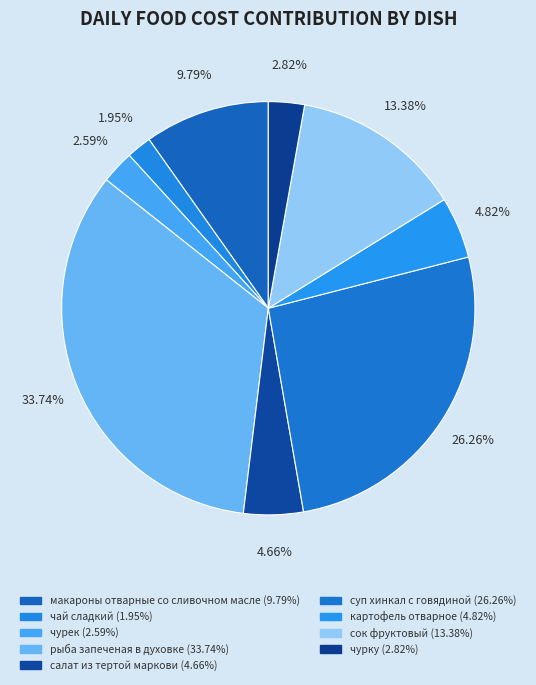

Is there a majority slice in this chart?

No